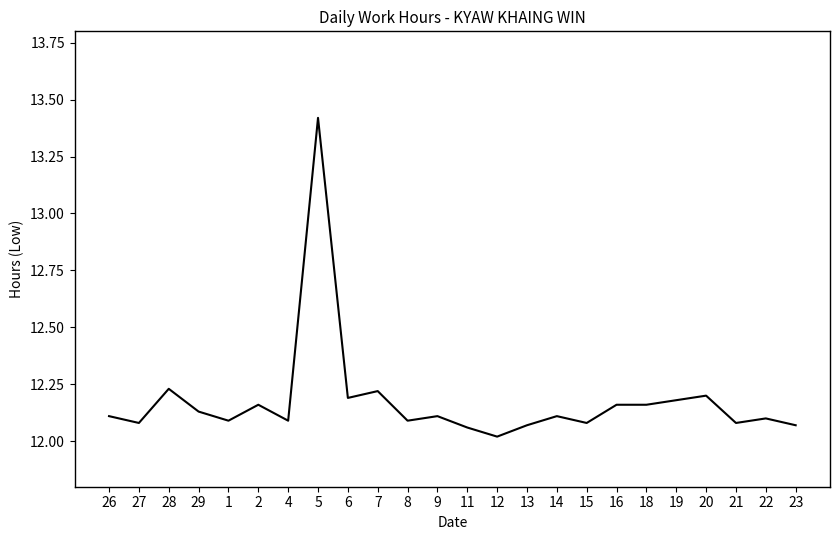

What is the ratio of the value at 23 to the value at 6?

1.0